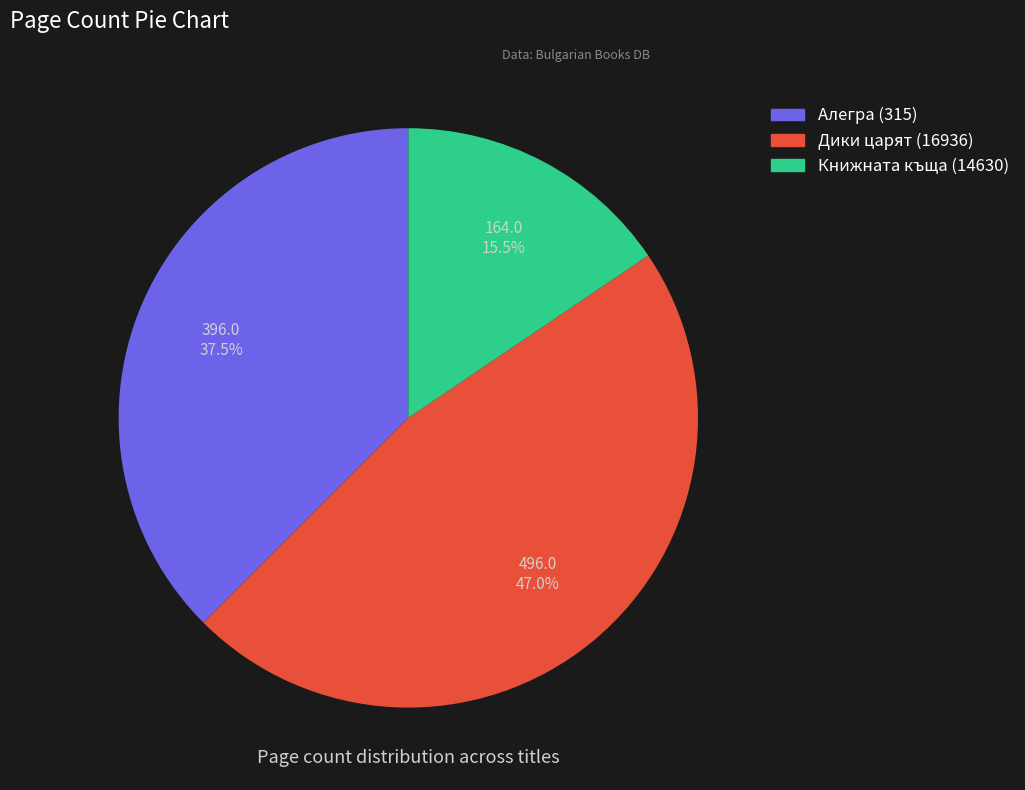

What is the ratio of the value at Книжната къща (14630) to the value at Алегра (315)?

0.4